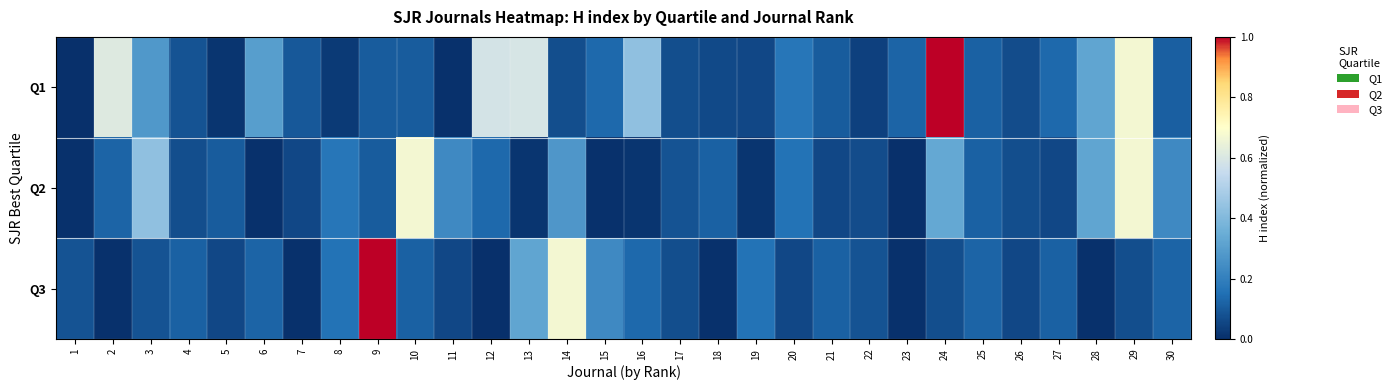

Reading right to left, transcribe all the data shown in this chart.

Q1: 30=0.1	29=0.7	28=0.3	27=0.1	26=0.1	25=0.1	24=1.0	23=0.1	22=0.0	21=0.1	20=0.2	19=0.1	18=0.1	17=0.1	16=0.4	15=0.1	14=0.1	13=0.6	12=0.6	11=0.0	10=0.1	9=0.1	8=0.0	7=0.1	6=0.3	5=0.0	4=0.1	3=0.3	2=0.6	1=0.0
Q2: 30=0.2	29=0.7	28=0.3	27=0.1	26=0.1	25=0.1	24=0.3	23=0.0	22=0.1	21=0.1	20=0.2	19=0.0	18=0.1	17=0.1	16=0.0	15=0.0	14=0.3	13=0.0	12=0.1	11=0.2	10=0.7	9=0.1	8=0.2	7=0.1	6=0.0	5=0.1	4=0.1	3=0.4	2=0.1	1=0.0
Q3: 30=0.1	29=0.1	28=0.0	27=0.1	26=0.1	25=0.1	24=0.1	23=0.0	22=0.1	21=0.1	20=0.1	19=0.2	18=0.0	17=0.1	16=0.1	15=0.2	14=0.7	13=0.3	12=0.0	11=0.1	10=0.1	9=1.0	8=0.2	7=0.0	6=0.1	5=0.1	4=0.1	3=0.1	2=0.0	1=0.1